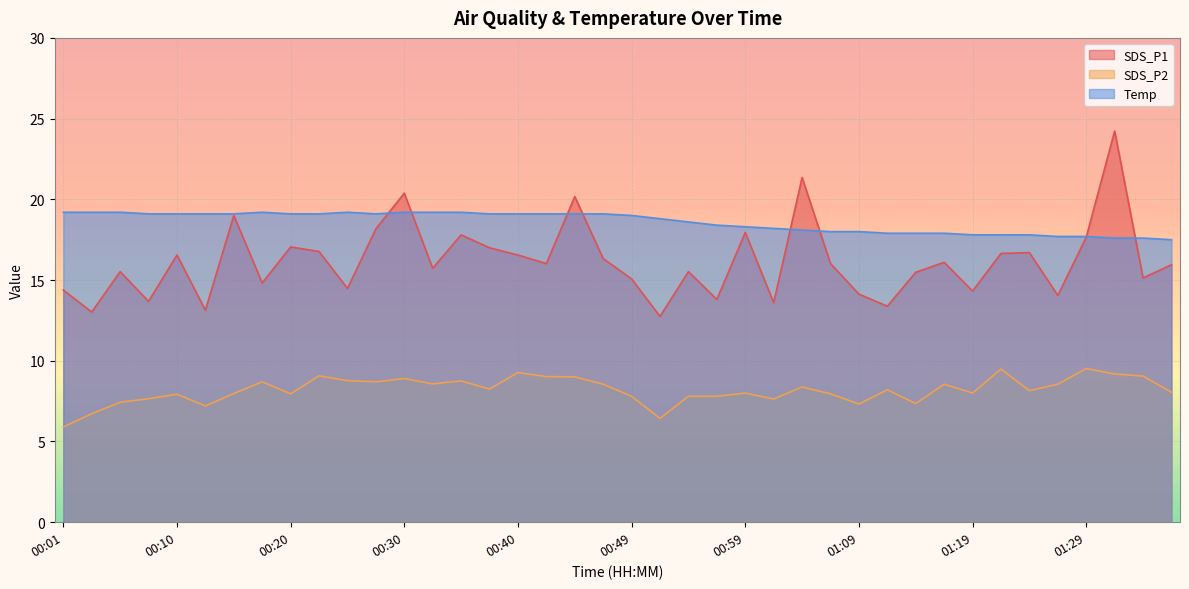

What is the label of the 5th point from the right?

01:27